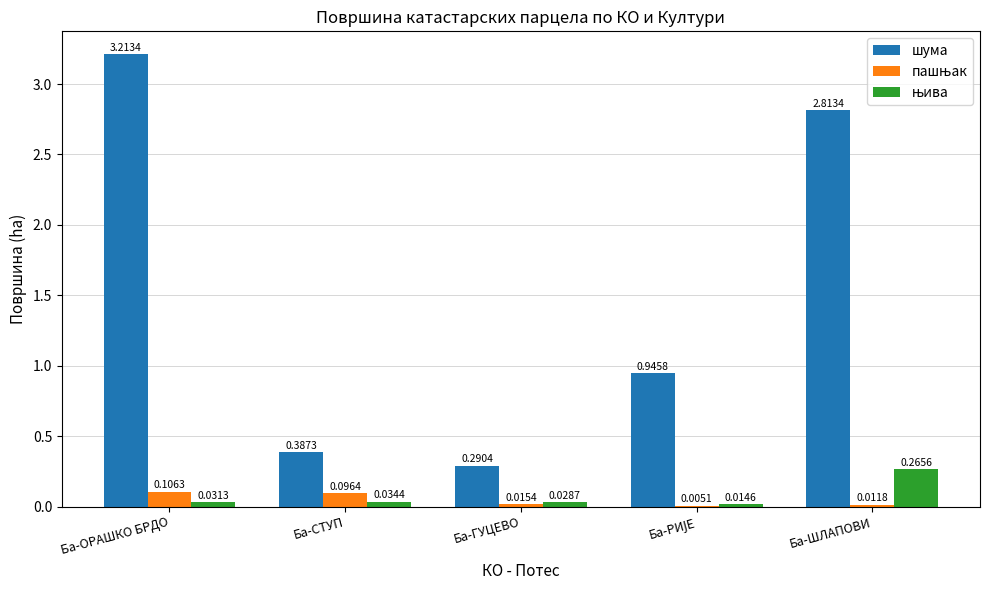

How many categories are shown in the chart?

5